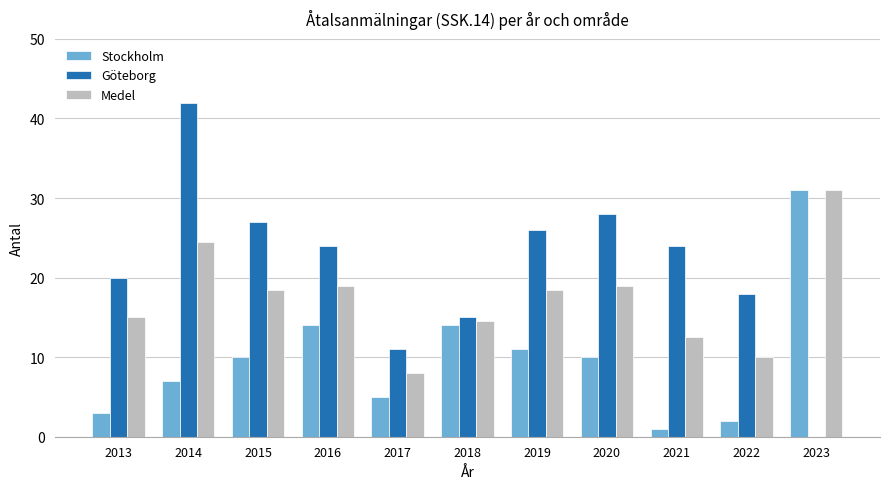

Read the Göteborg value at 2013.

20.0